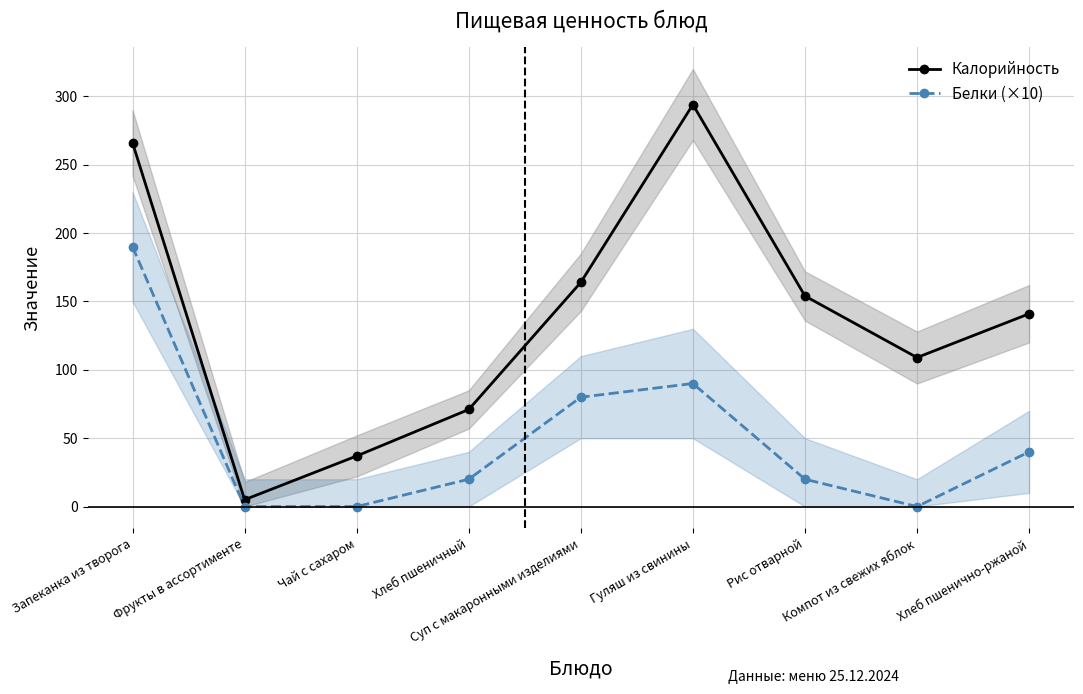

At which label does Белки (×10) first exceed 20?

Запеканка из творога